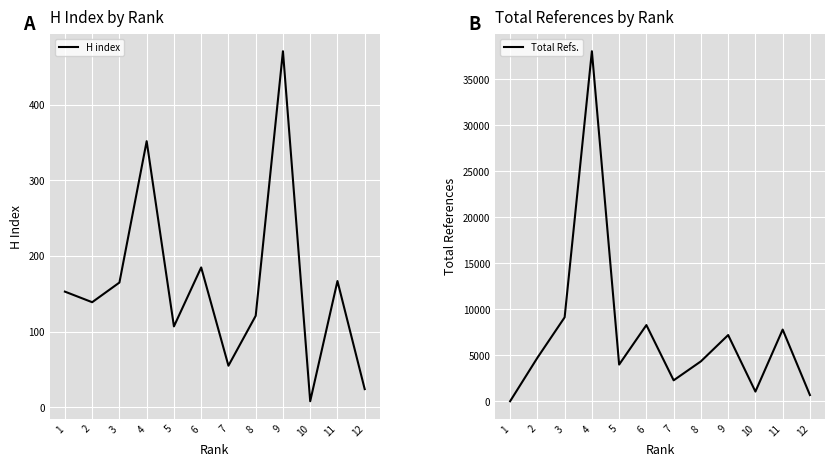

How many lines are shown in the chart?

2